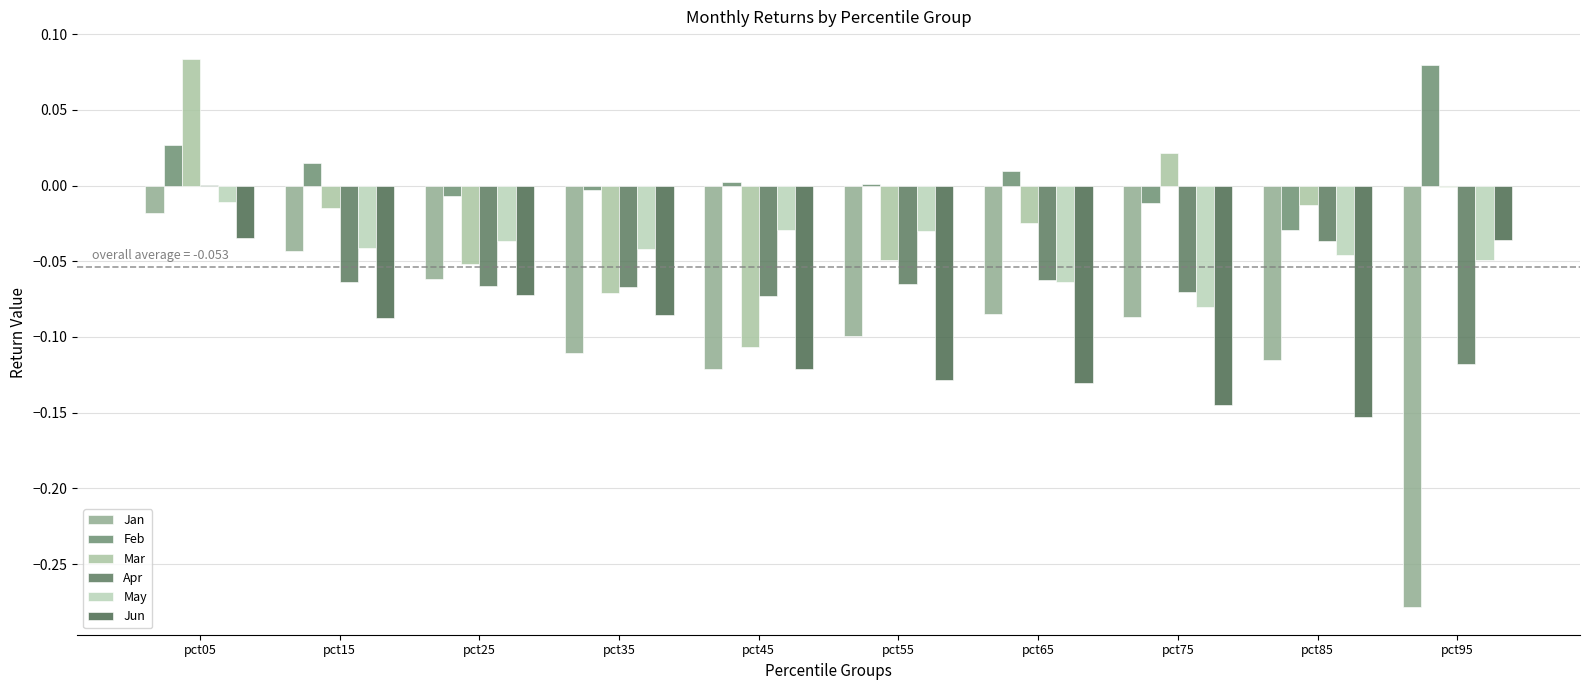

How many distinct data groups are displayed?

6